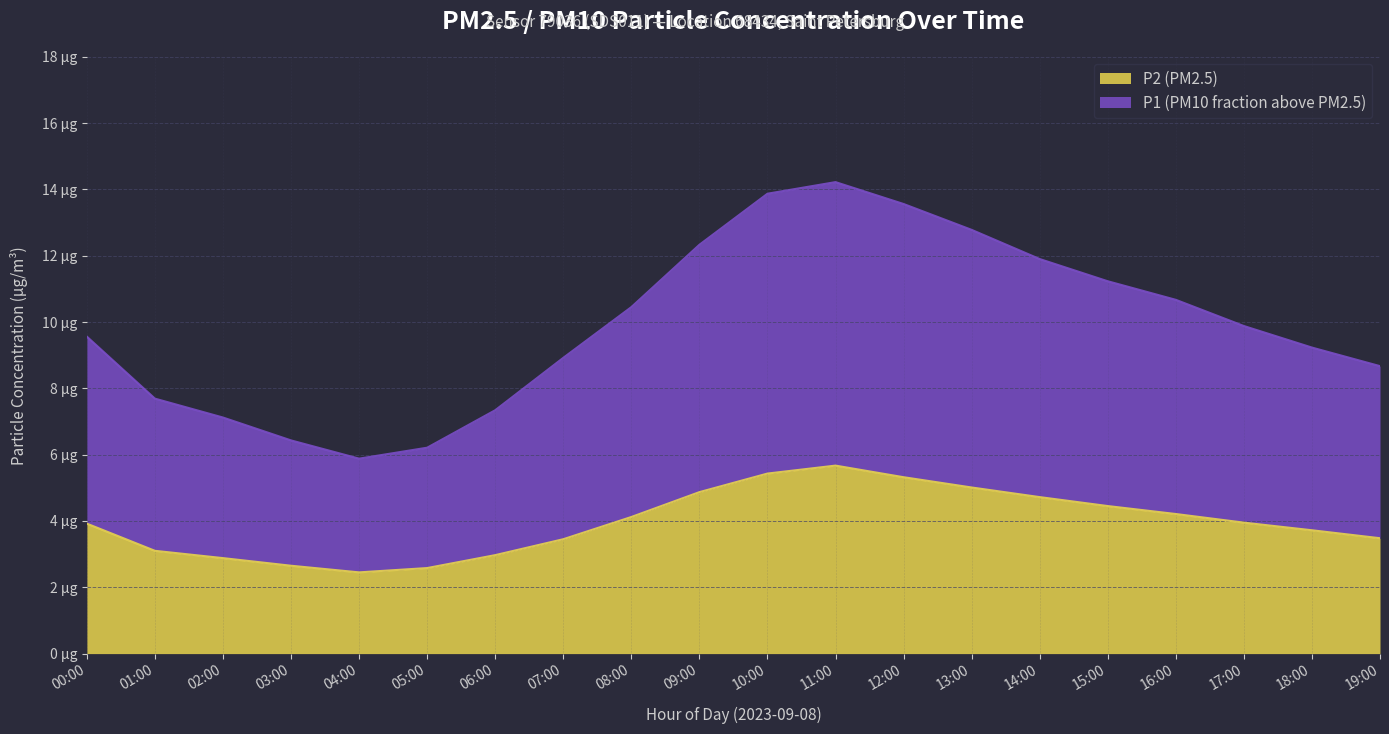

The P1 series shows 13.6 at 12:00. True or false?

True